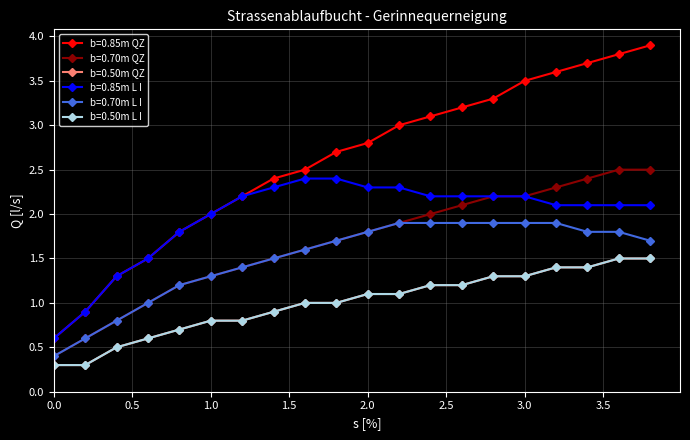

Which series has the largest range (max minus min)?

b=0.85m QZ